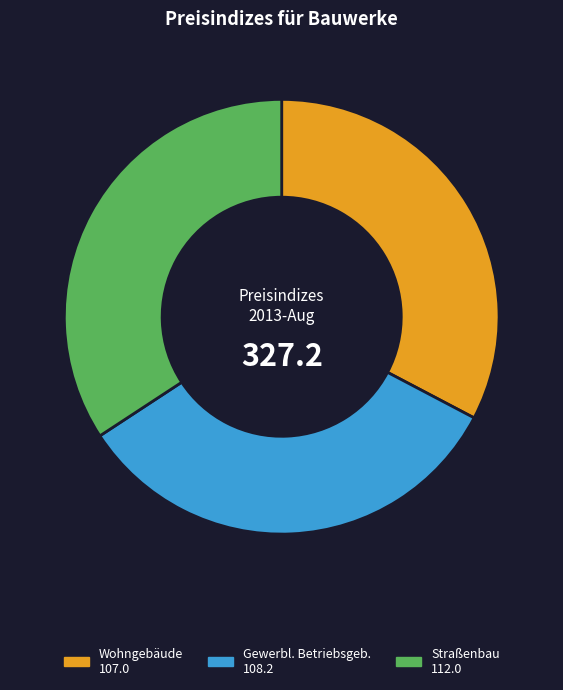

Does any single category account for the majority?

No